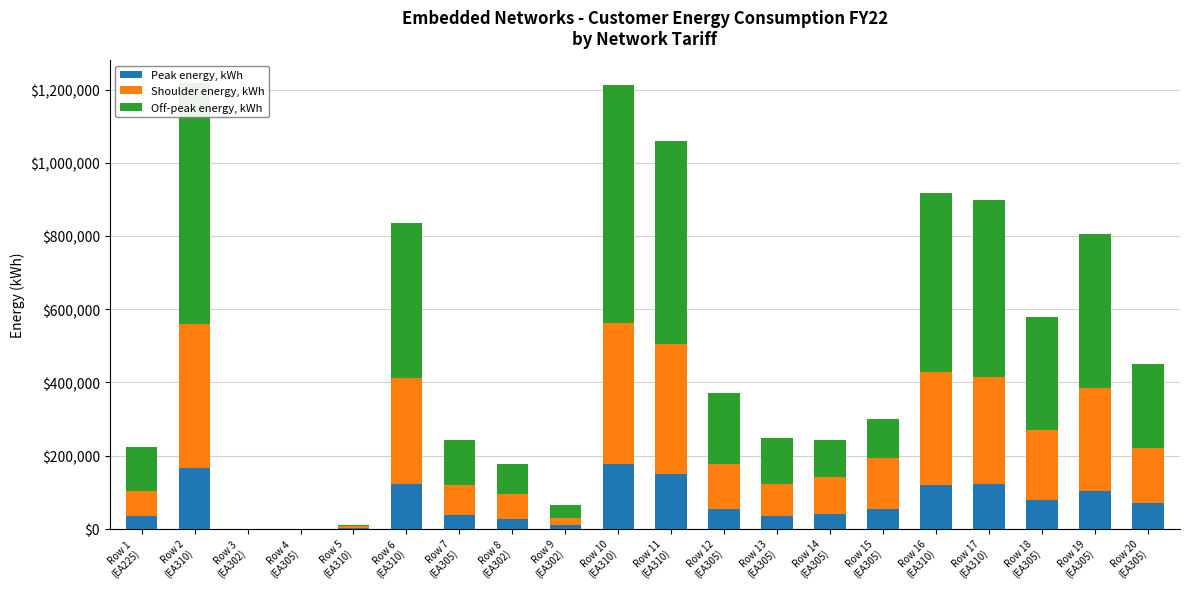

What is the label of the 14th bar from the right?

Row 7
(EA305)